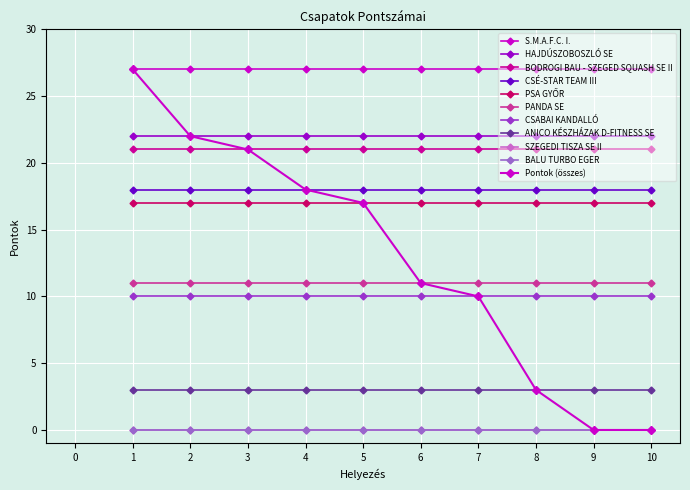

Is this an area chart (filled region under the line)?

No